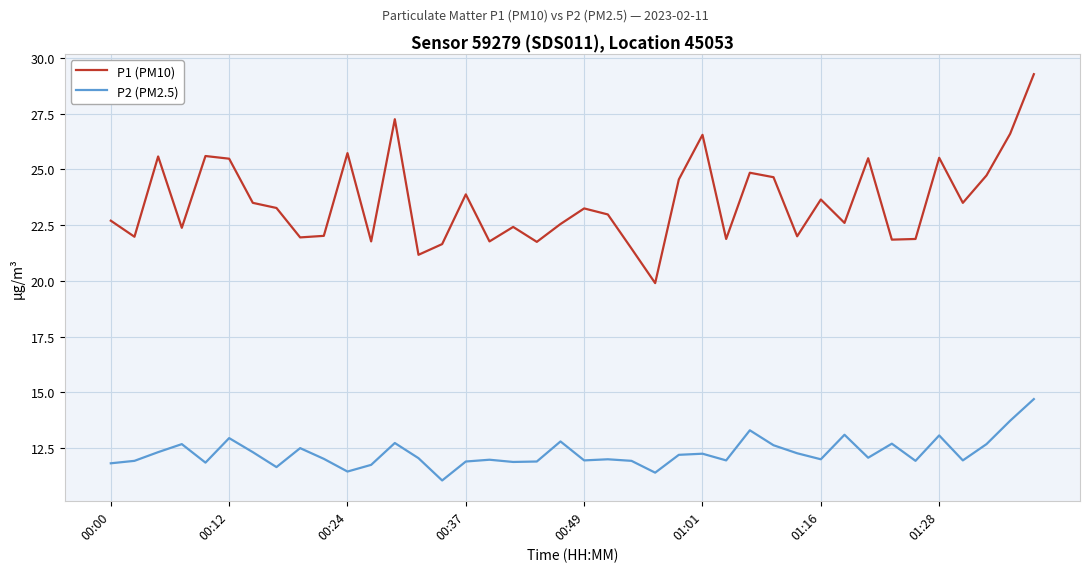

Rank the series by their maximum value, from highest to lowest.

P1 (PM10), P2 (PM2.5)